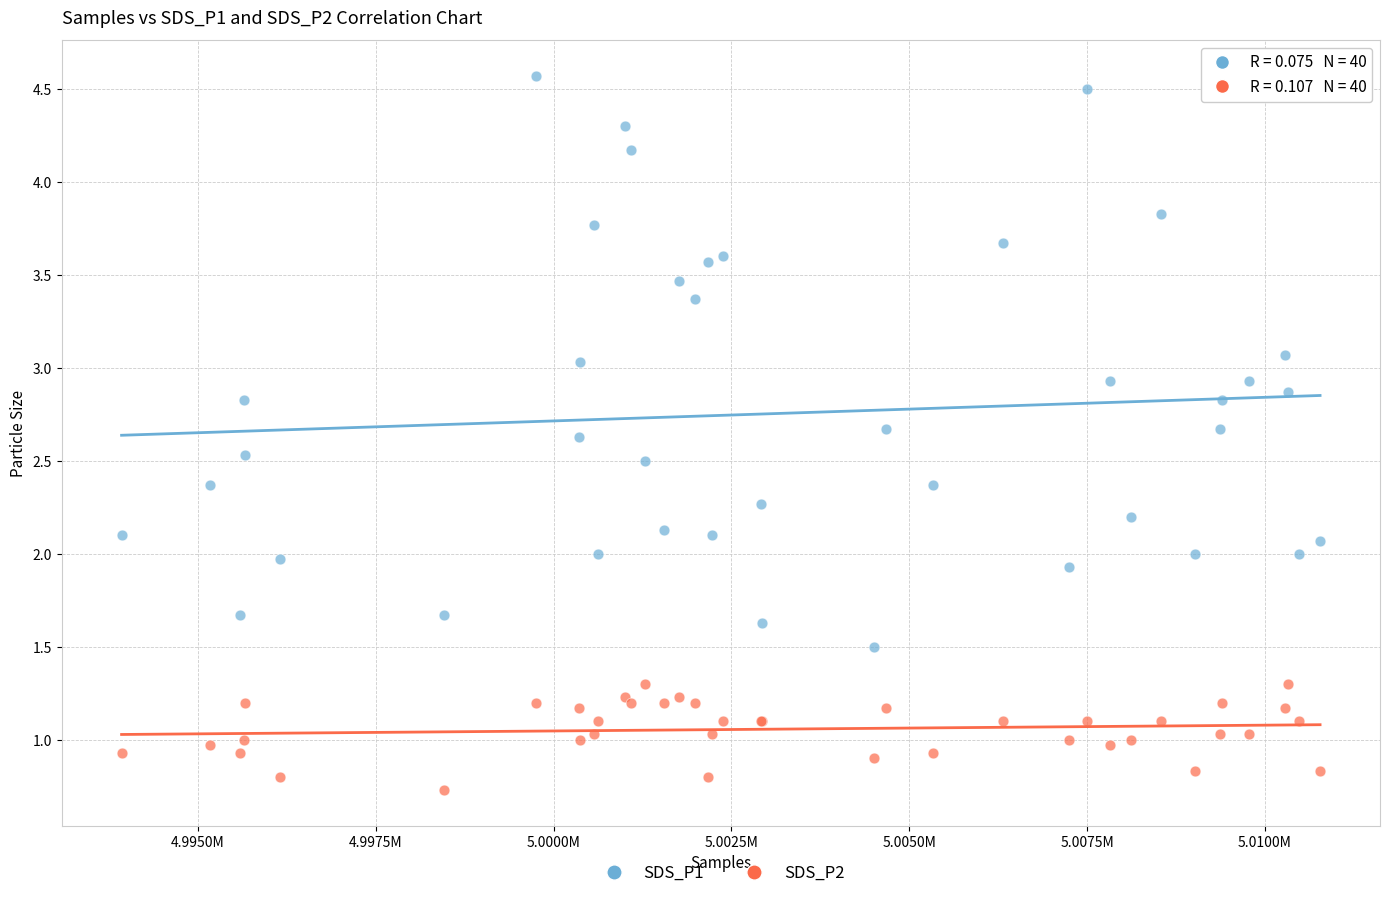

What is the X range (max minus min) for the scatter plot?

16852.0